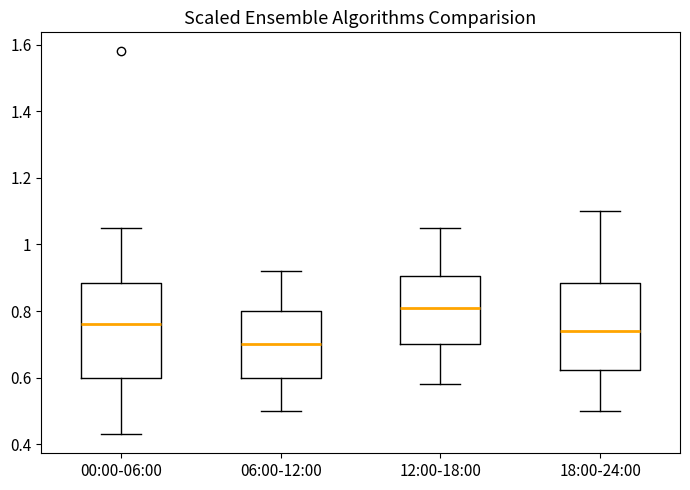

Reading left to right, transcribe this box plot: for each box, give where its median line is, the range the box spans, and where its two whiskers end, as read against the y-axis. The values are not printed on the chart, so give them approximately, as read against the axis.

00:00-06:00: median 0.76, box 0.60 to 0.88, whiskers 0.44 to 1.06
06:00-12:00: median 0.70, box 0.60 to 0.80, whiskers 0.50 to 0.92
12:00-18:00: median 0.82, box 0.70 to 0.90, whiskers 0.58 to 1.06
18:00-24:00: median 0.74, box 0.62 to 0.88, whiskers 0.50 to 1.10